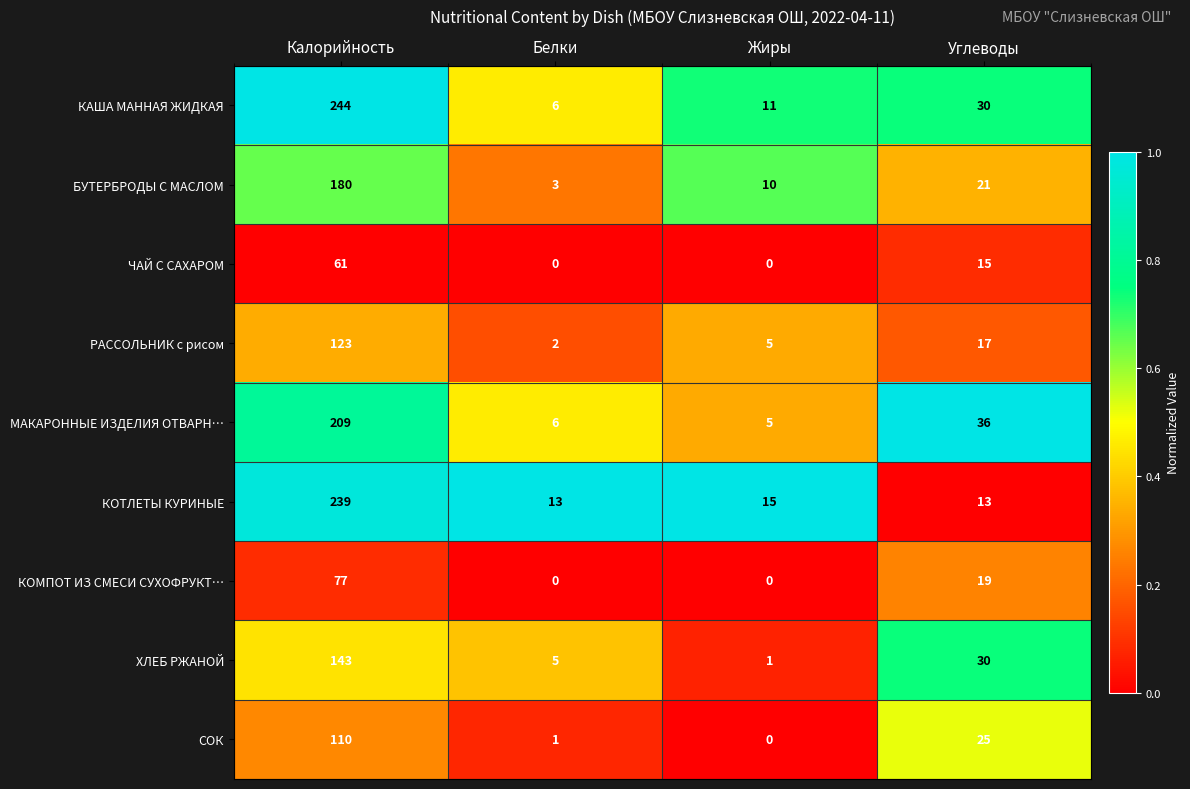

What is the total value across all series at Белки?

36